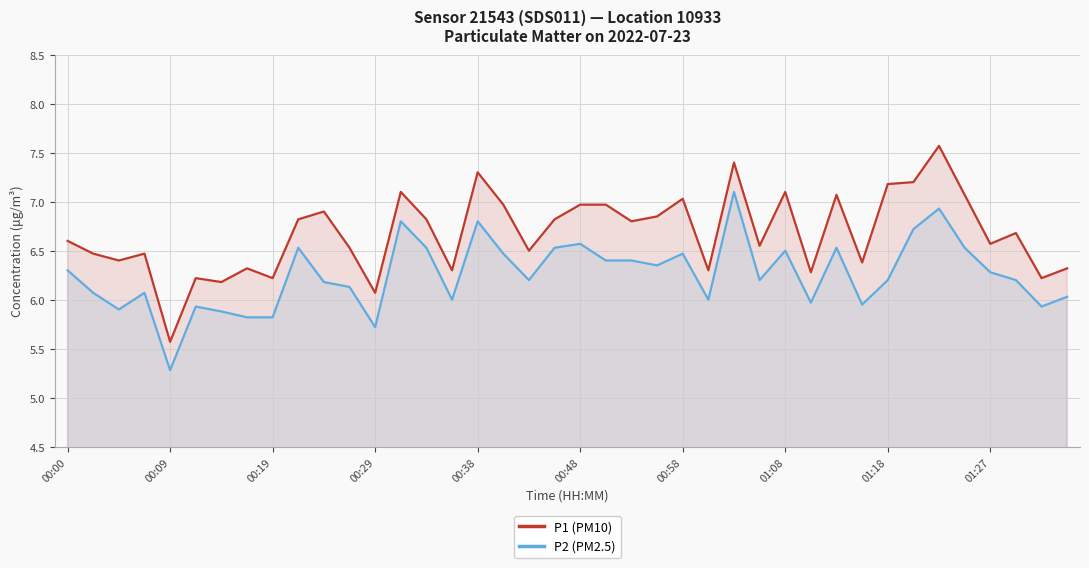

True or false: P1 (PM10) and P2 (PM2.5) intersect in this chart.

False